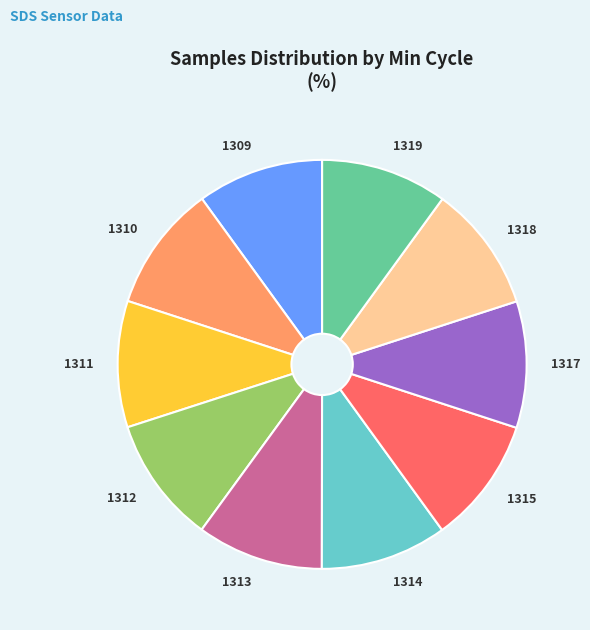

The 1315 slice represents 10% of the pie. True or false?

True